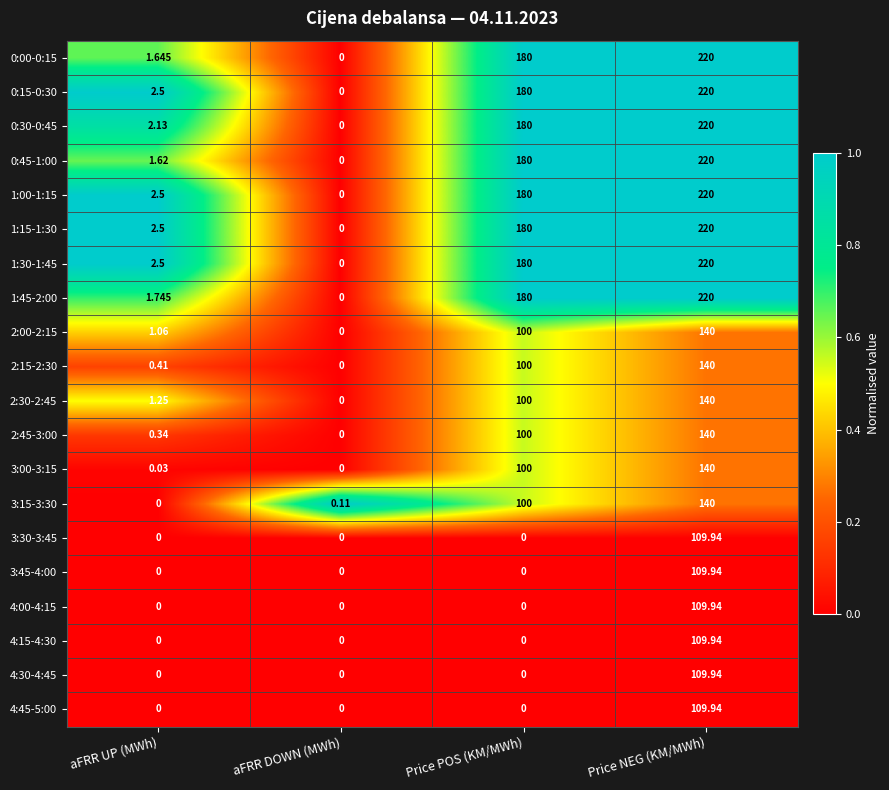

Is the value of 4:00-4:15 at aFRR UP (MWh) greater than the value of 0:15-0:30 at Price POS (KM/MWh)?

No